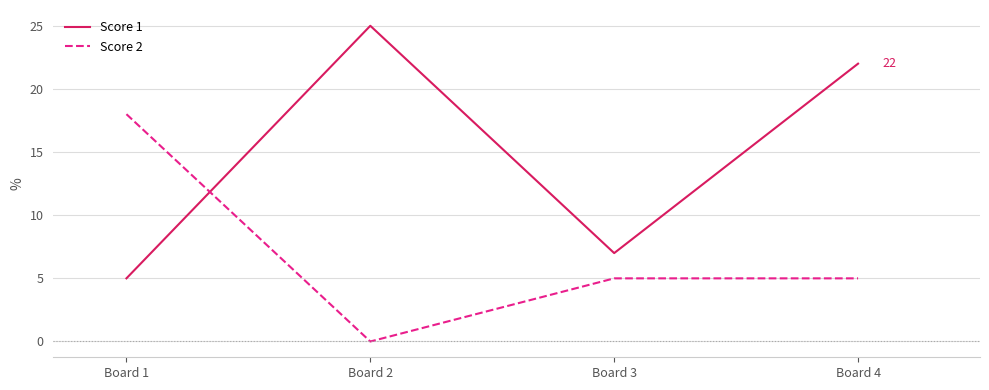

List the series in order of their overall mean, highest first.

Score 1, Score 2